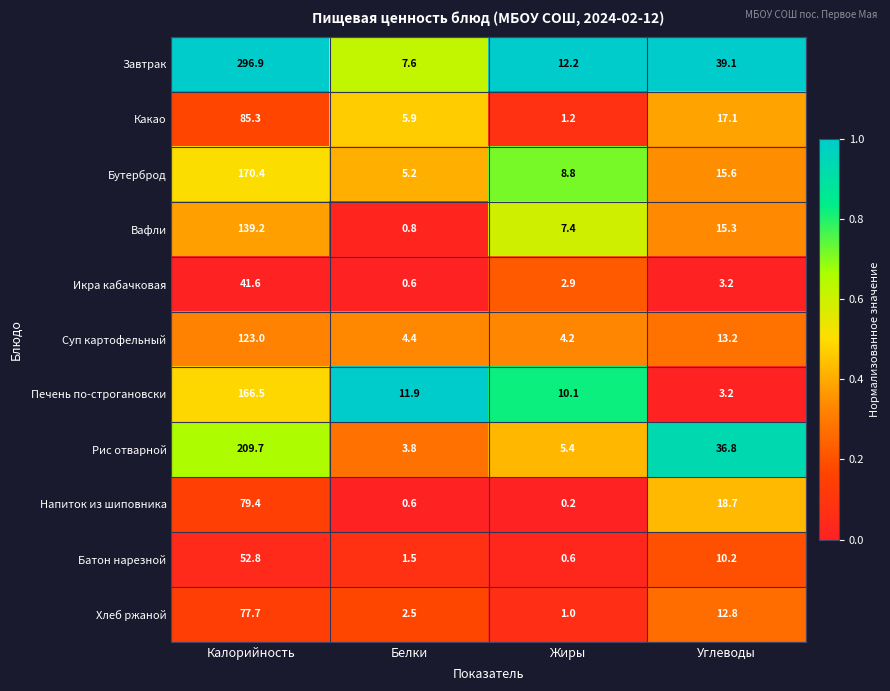

Which category has the lowest value across all series?

Жиры